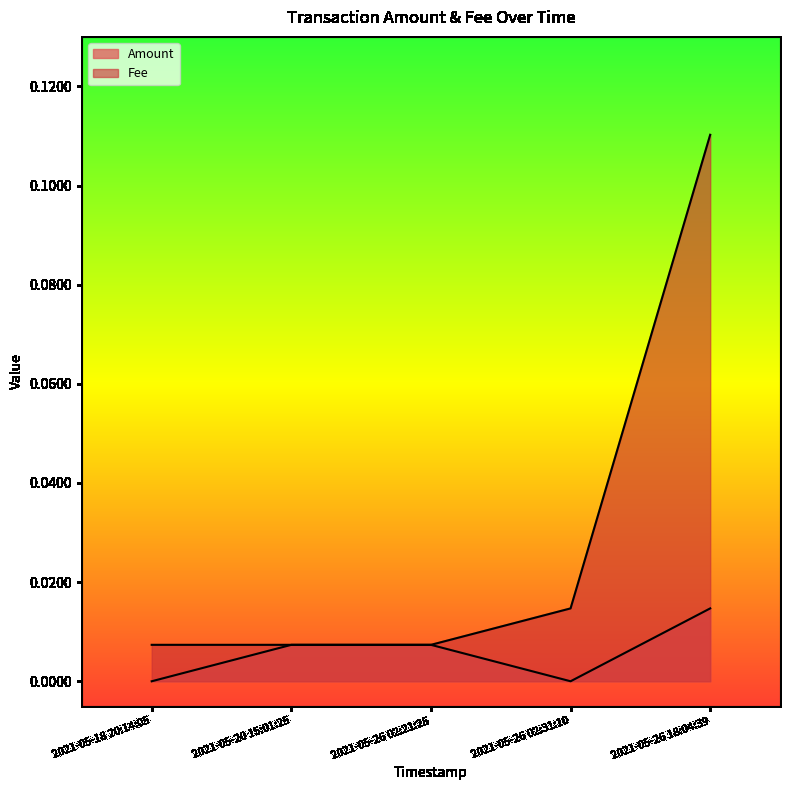

How many distinct data groups are displayed?

2